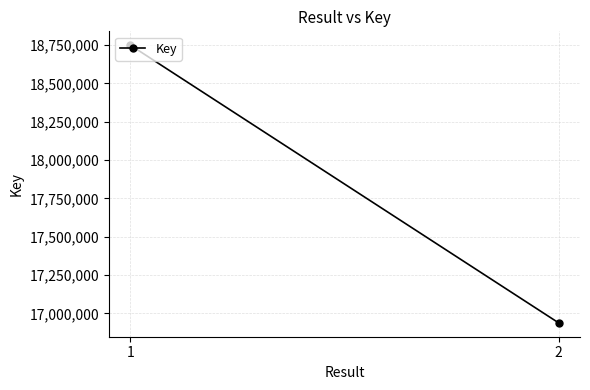

True or false: the data shows 18749644 at 1.

True